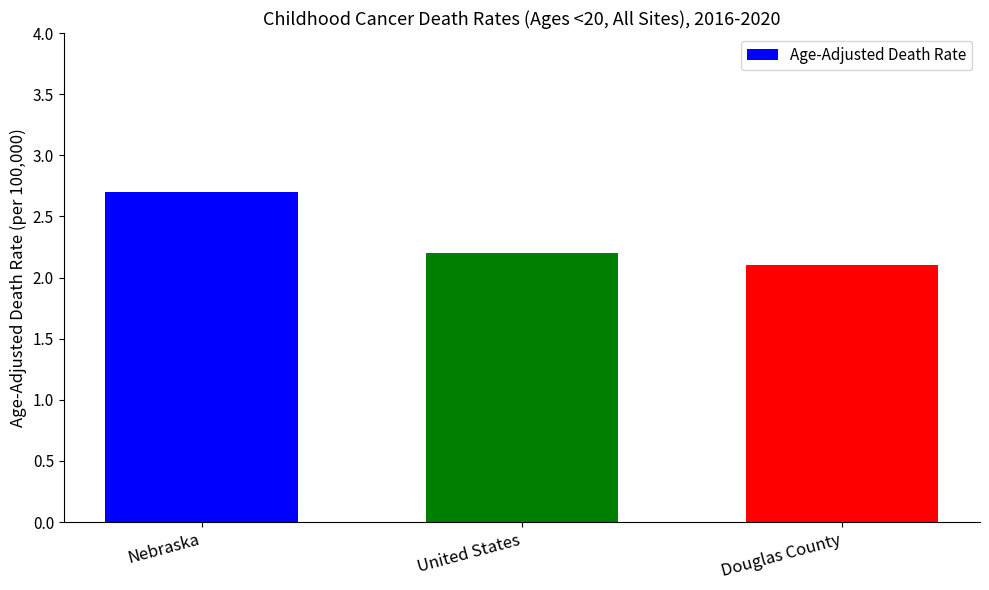

List the labels in order of value, largest first.

Nebraska, United States, Douglas County